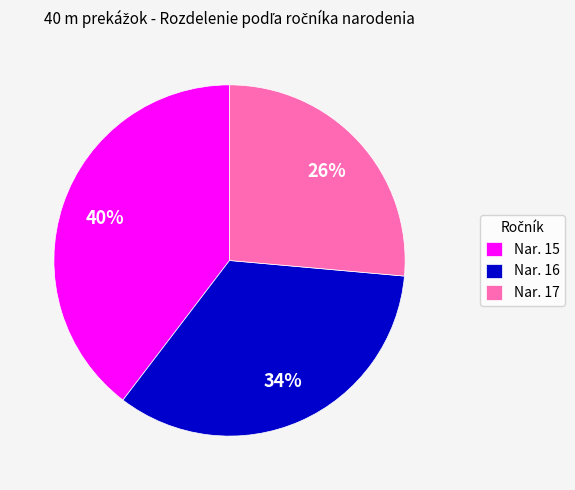

To the nearest percent, what is the combined percentage of Nar. 15 and Nar. 17?

66%